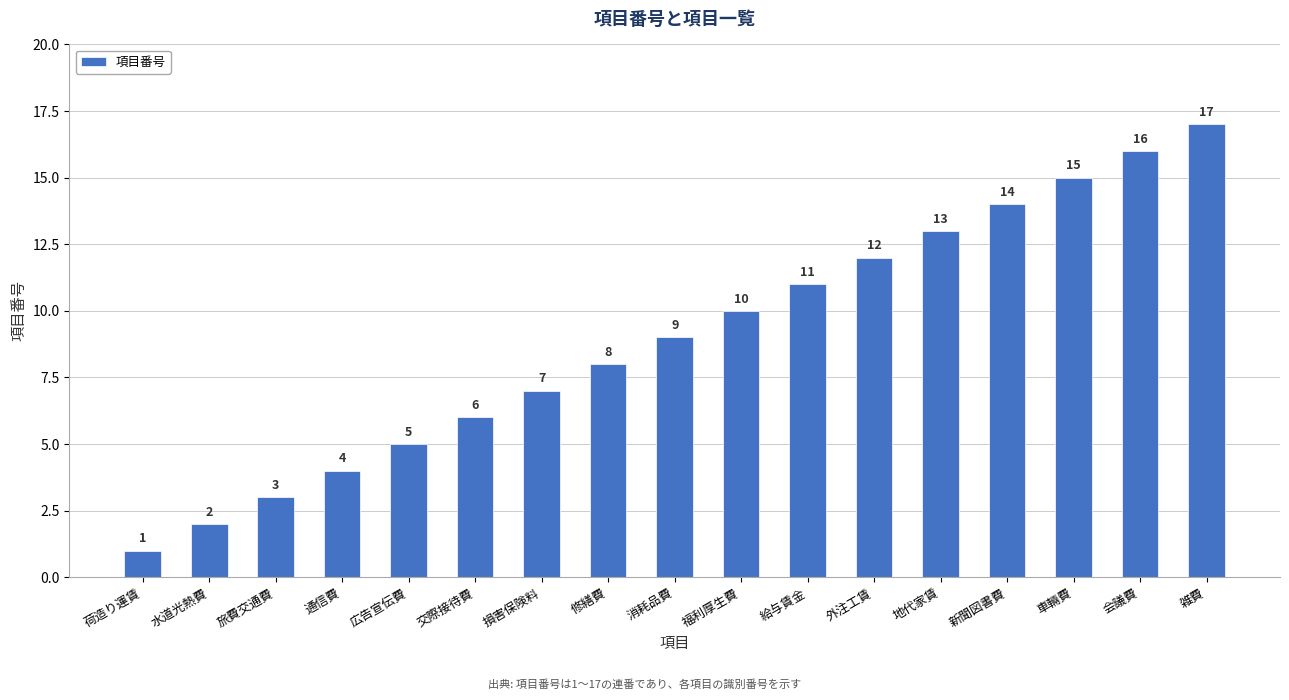

Which label corresponds to the largest value in the chart?

雑費